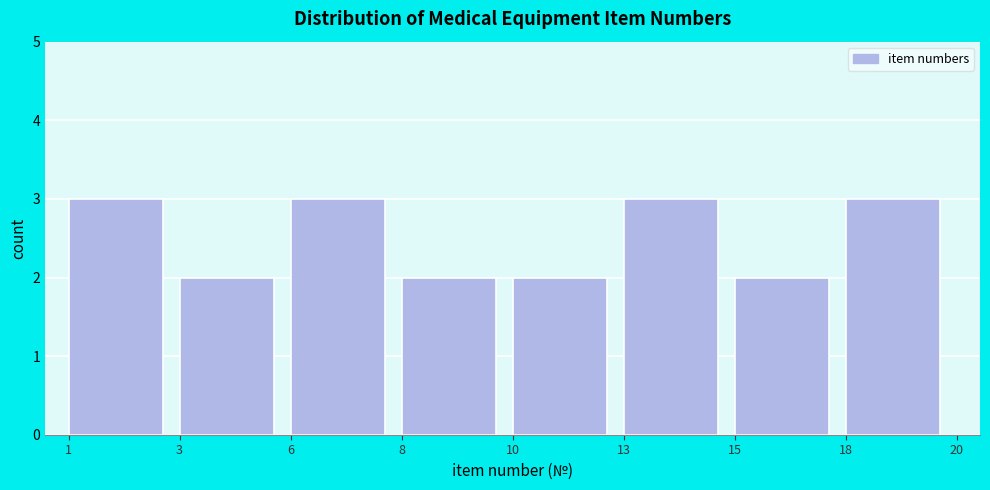

Reading left to right, list all the values displayed in this chart.

3	2	3	2	2	3	2	3